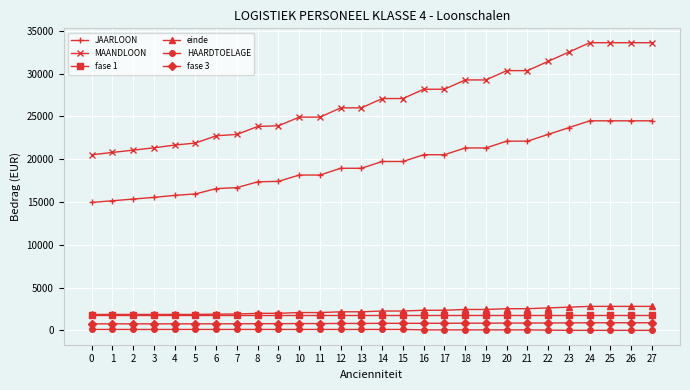

How many values in the einde series are below 2258?

14